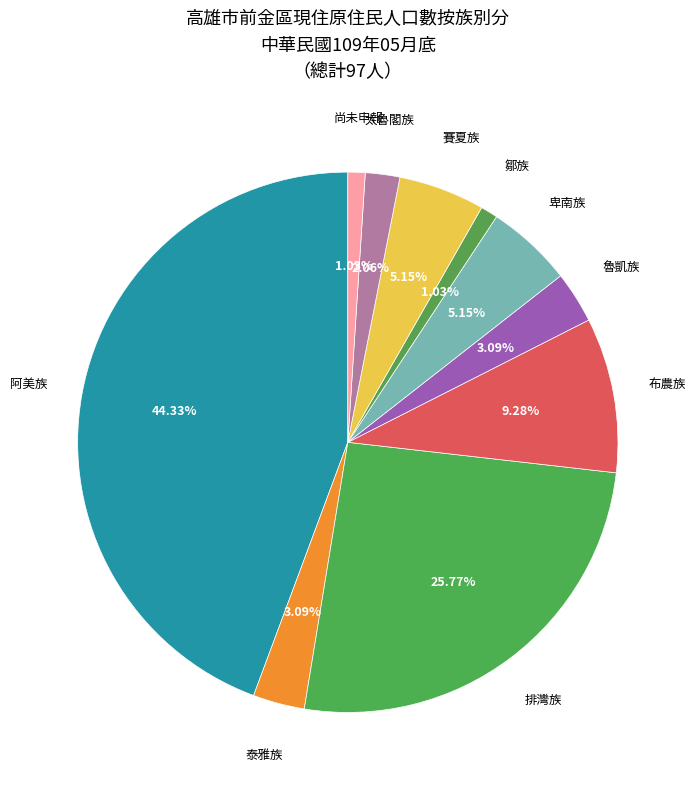

What is the ratio of the value at 賽夏族 to the value at 魯凱族?

1.7